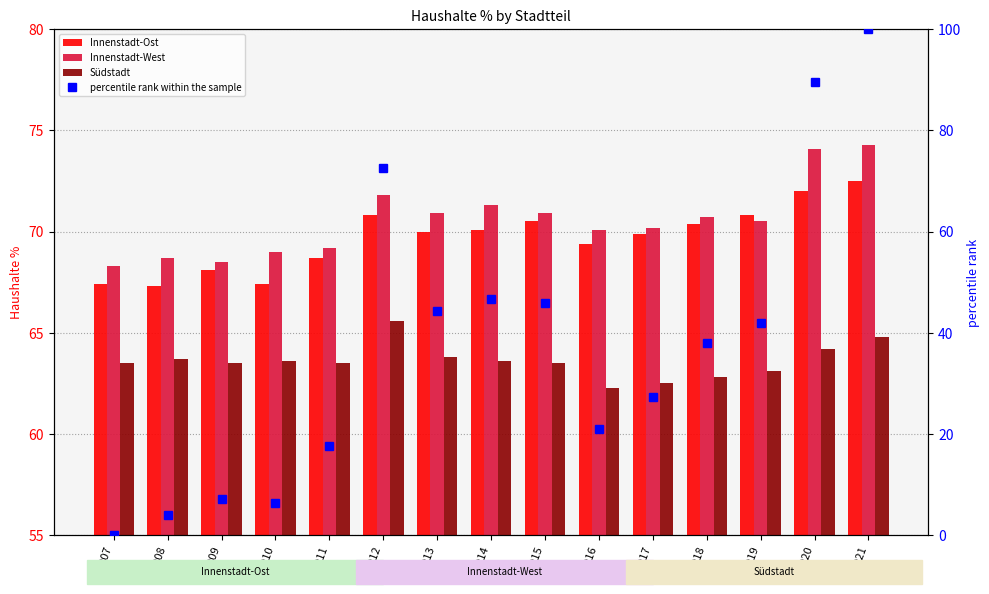

How many values in percentile rank within the sample are above zero?

14